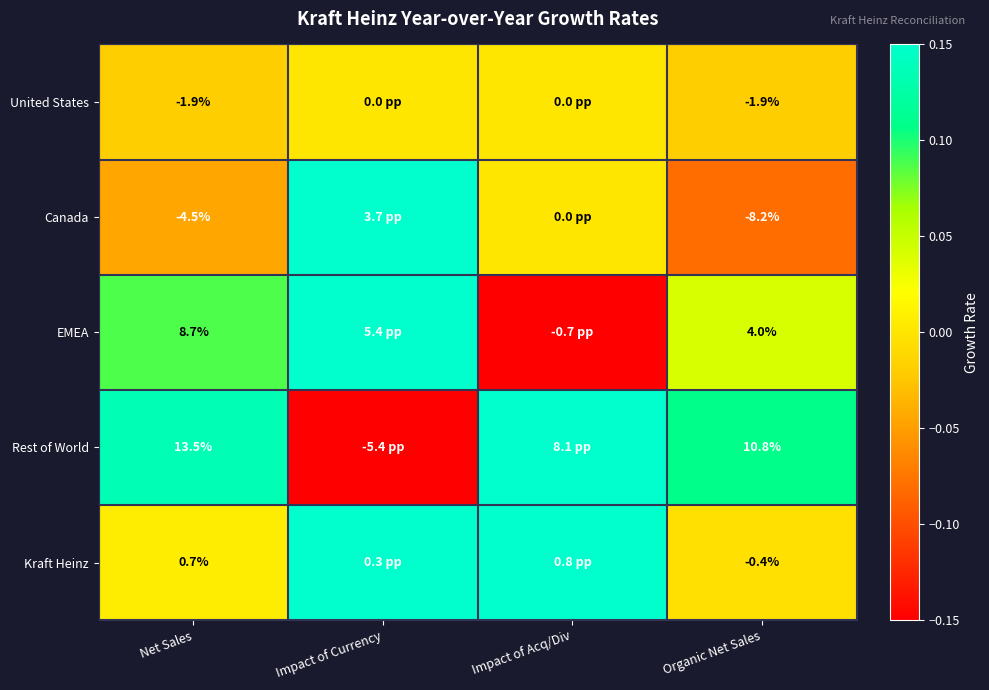

Is the value of Canada at Net Sales greater than the value of EMEA at Net Sales?

No